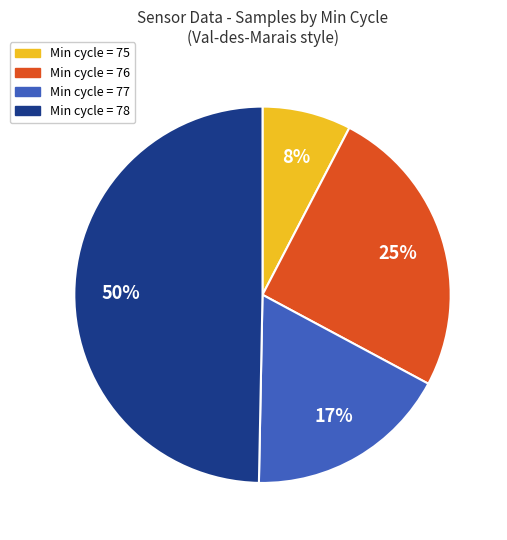

Rank the categories by value from lowest to highest.

Min cycle = 75, Min cycle = 77, Min cycle = 76, Min cycle = 78